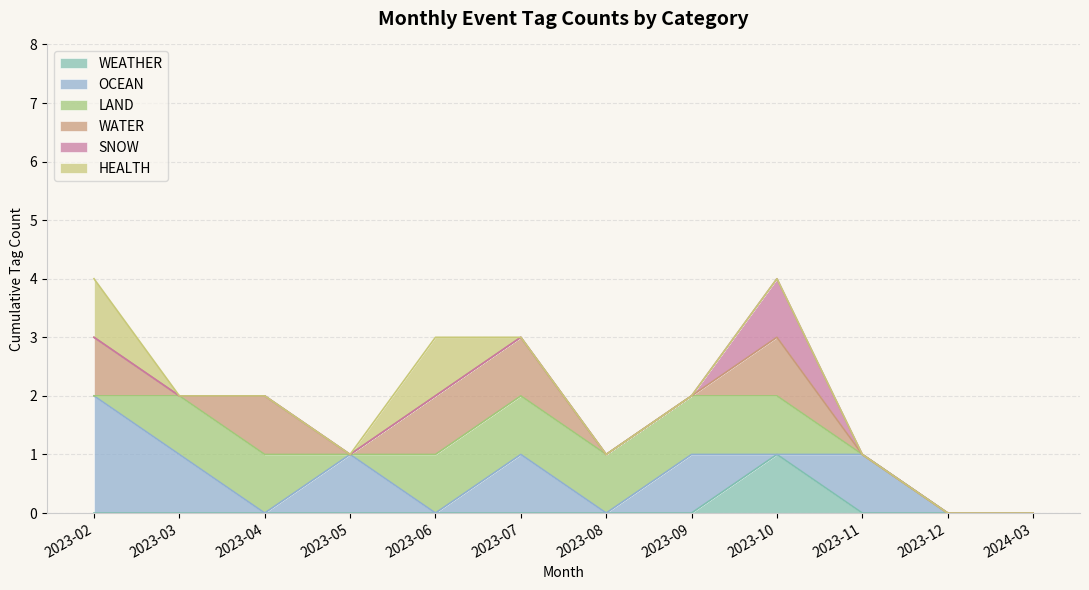

The OCEAN series shows 2 at 2023-09. True or false?

False